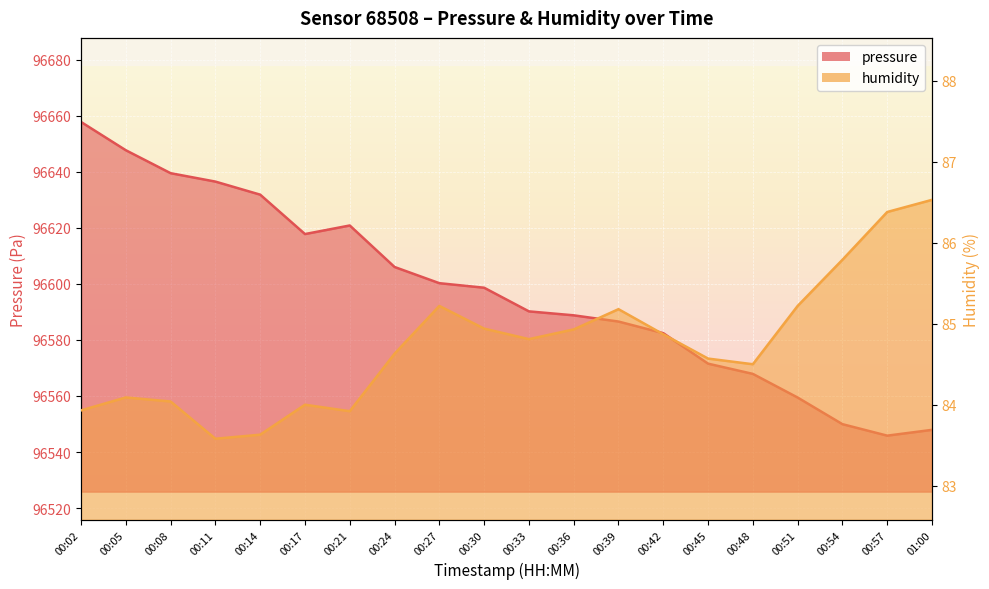

Which category has the lowest value across all series?

00:11